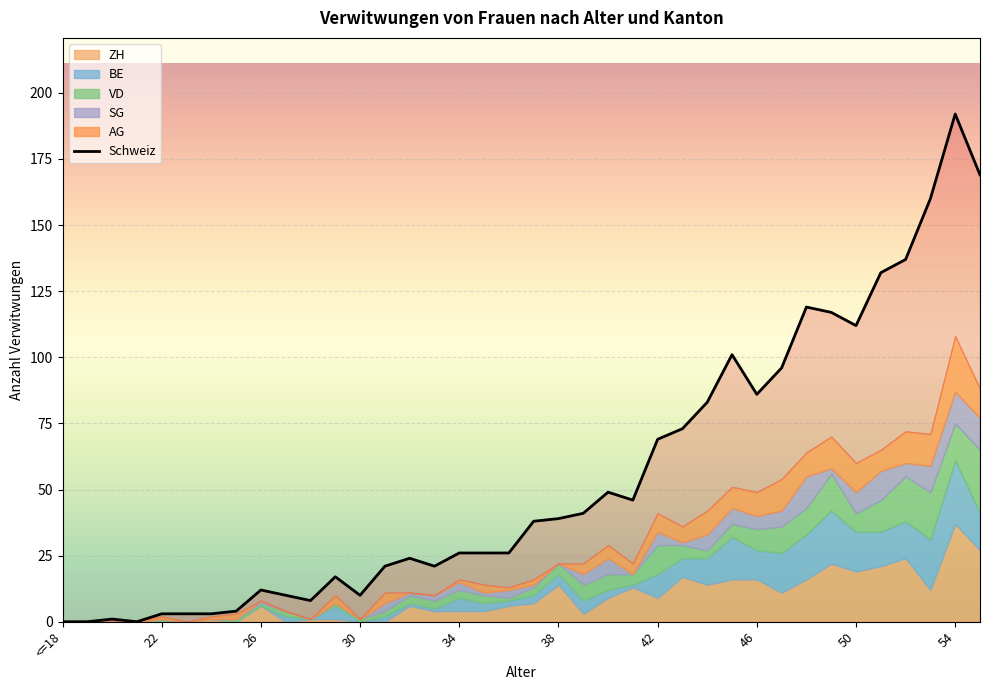

True or false: SG and Schweiz cross at least once.

False